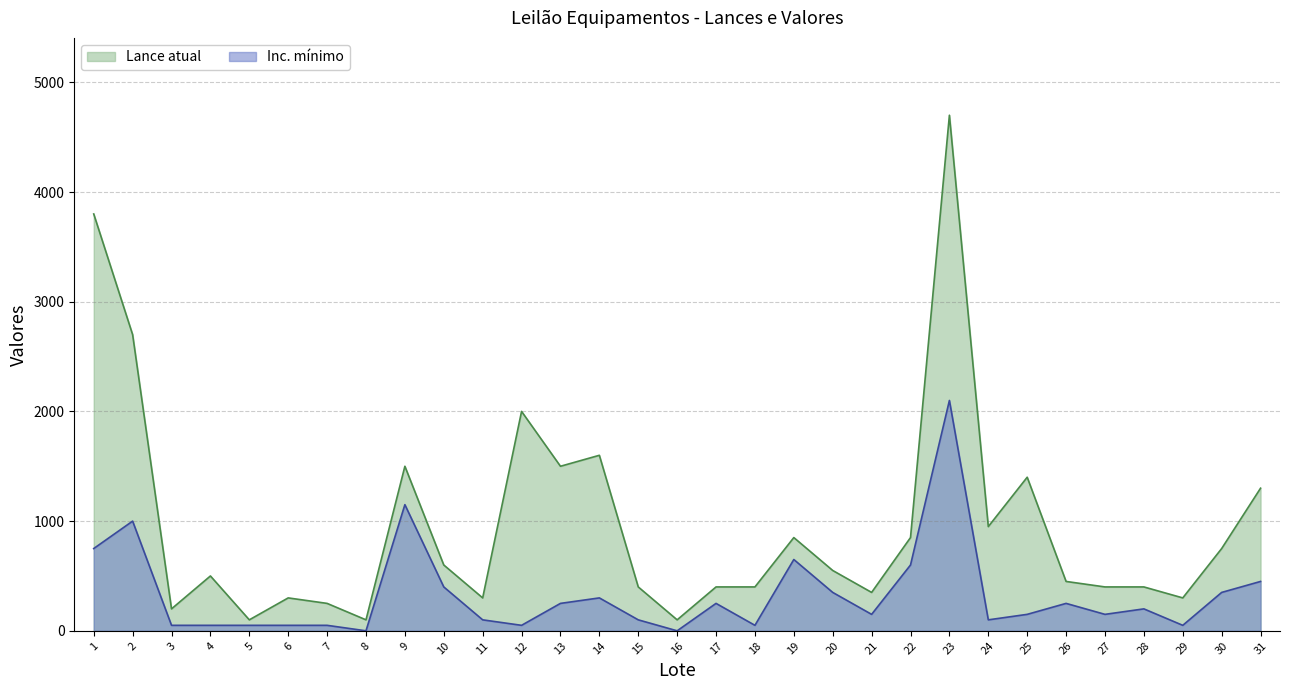

Which series changed the most between 11 and 13?

Lance atual